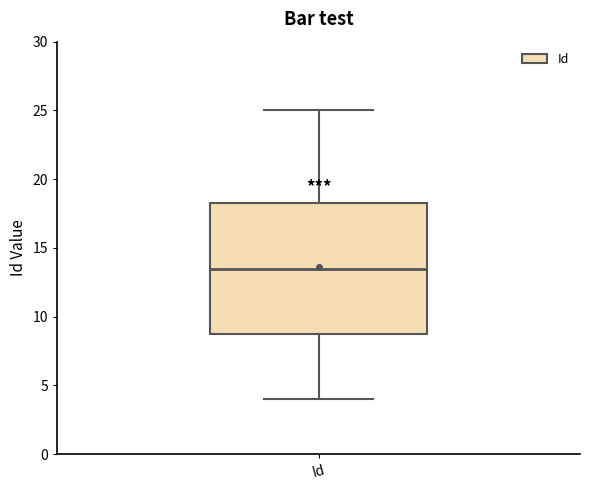

Read this box plot against the y-axis: the position of the median line, the range covered by the box, and the ends of both whiskers. The values are not printed on the chart, so give them approximately, as read against the axis.

median 13.5, box 9.0 to 18.5, whiskers 4.0 to 25.0